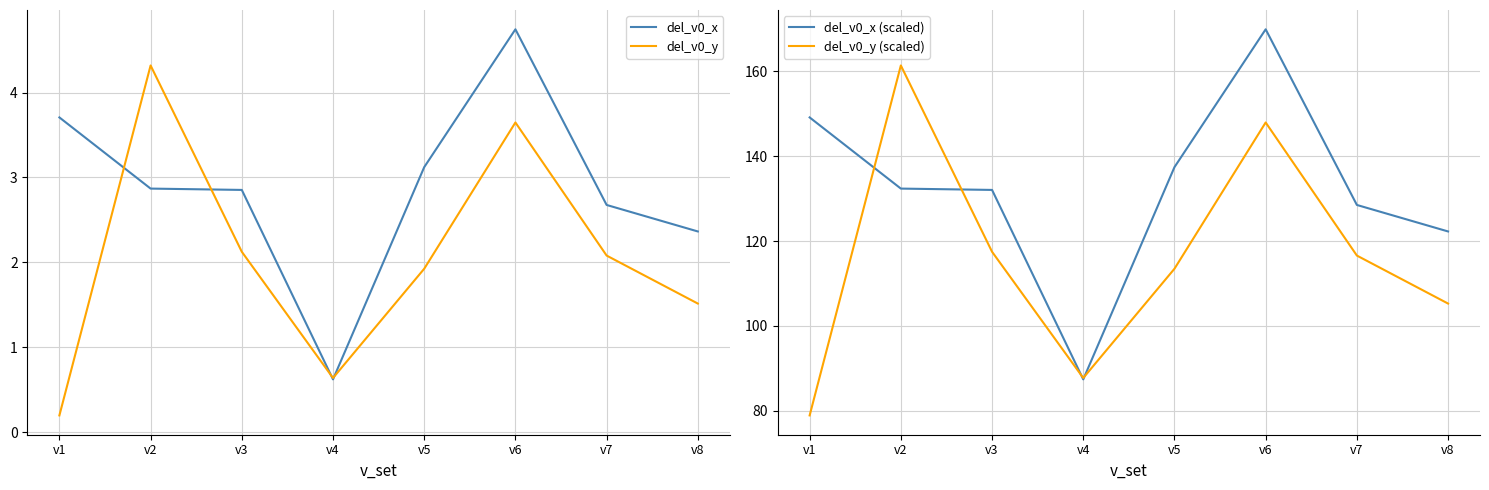

Reading right to left, transcribe all the data shown in this chart.

del_v0_x: v8=2.4	v7=2.7	v6=4.7	v5=3.1	v4=0.6	v3=2.9	v2=2.9	v1=3.7
del_v0_y: v8=1.5	v7=2.1	v6=3.6	v5=1.9	v4=0.6	v3=2.1	v2=4.3	v1=0.2
del_v0_x (scaled): v8=122.3	v7=128.5	v6=169.9	v5=137.4	v4=87.4	v3=132.1	v2=132.4	v1=149.1
del_v0_y (scaled): v8=105.3	v7=116.6	v6=148.0	v5=113.5	v4=87.7	v3=117.5	v2=161.4	v1=78.9